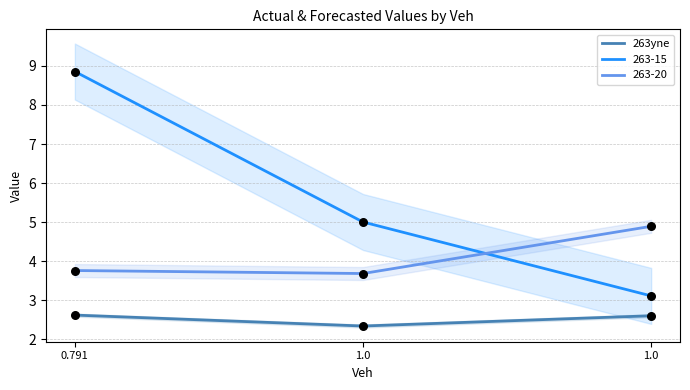

Between 0.791 and 1.0, which is larger?

0.791